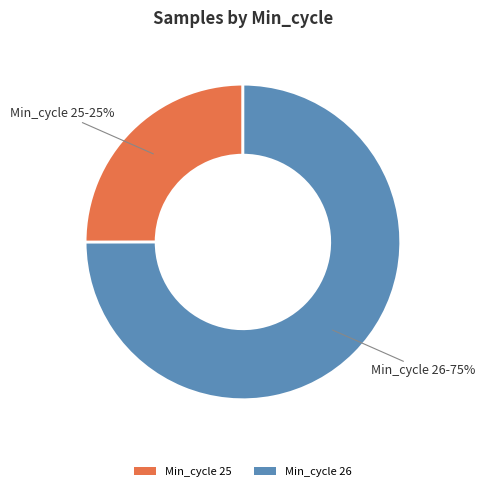

What is the ratio of the value at Min_cycle 26 to the value at Min_cycle 25?

3.0